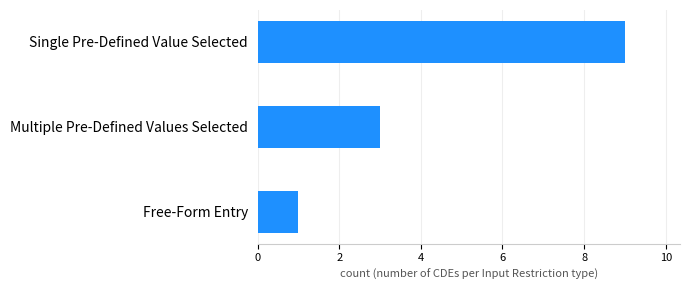

Which has a higher value, Single Pre-Defined Value Selected or Multiple Pre-Defined Values Selected?

Single Pre-Defined Value Selected